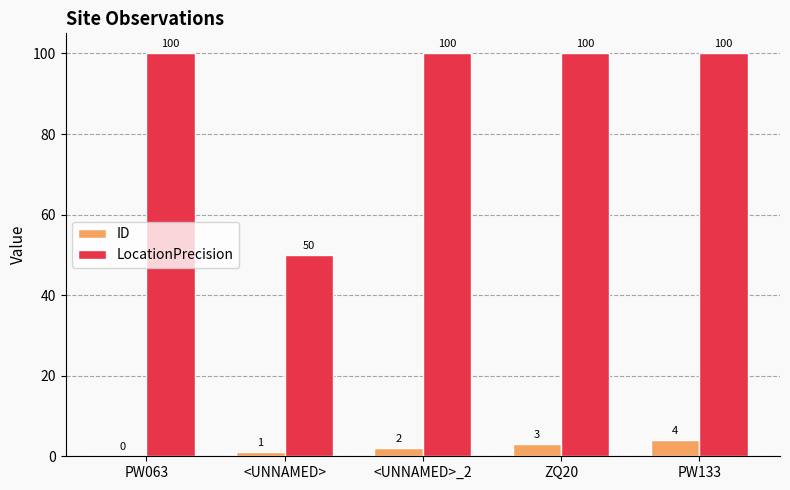

Which series changed the most between PW063 and <UNNAMED>?

LocationPrecision